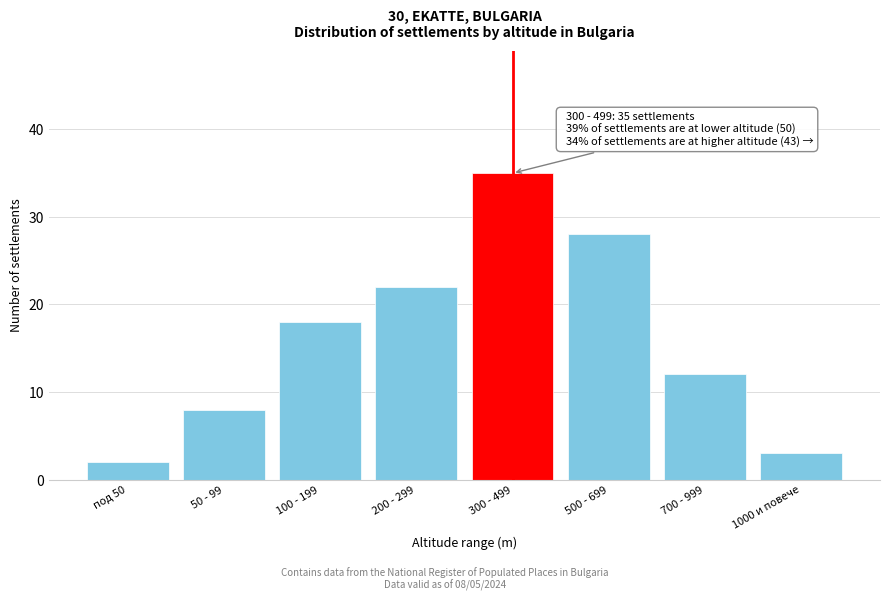

Reading right to left, extract all data points from this chart.

3	12	28	35	22	18	8	2